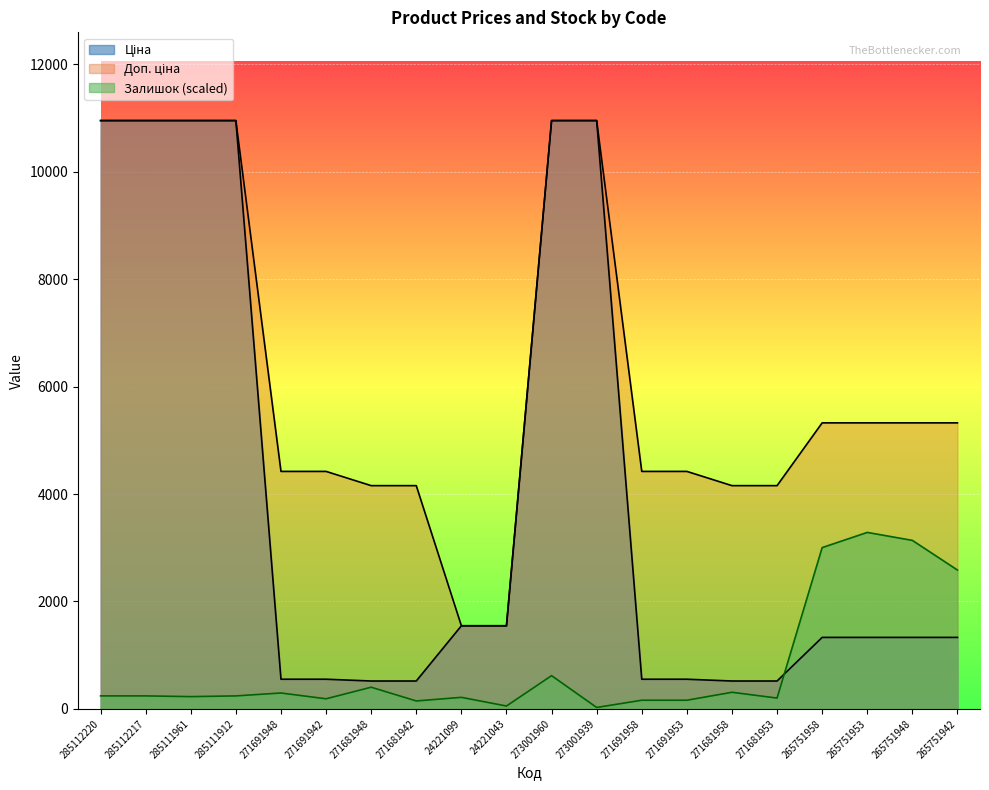

Between 265751958 and 24221099, which is larger?

24221099